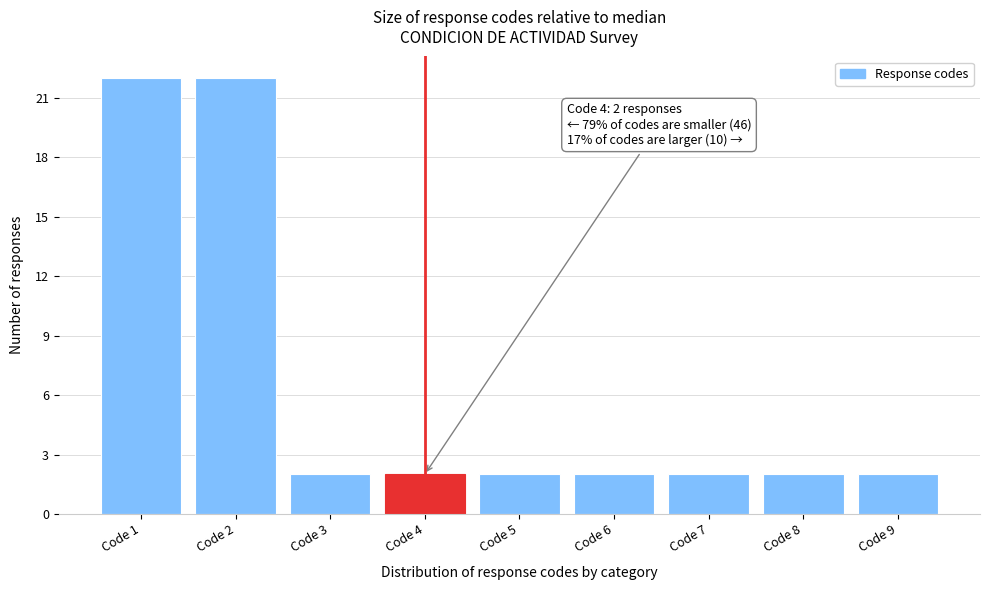

Reading left to right, extract all data points from this chart.

Code 1=22	Code 2=22	Code 3=2	Code 4=2	Code 5=2	Code 6=2	Code 7=2	Code 8=2	Code 9=2